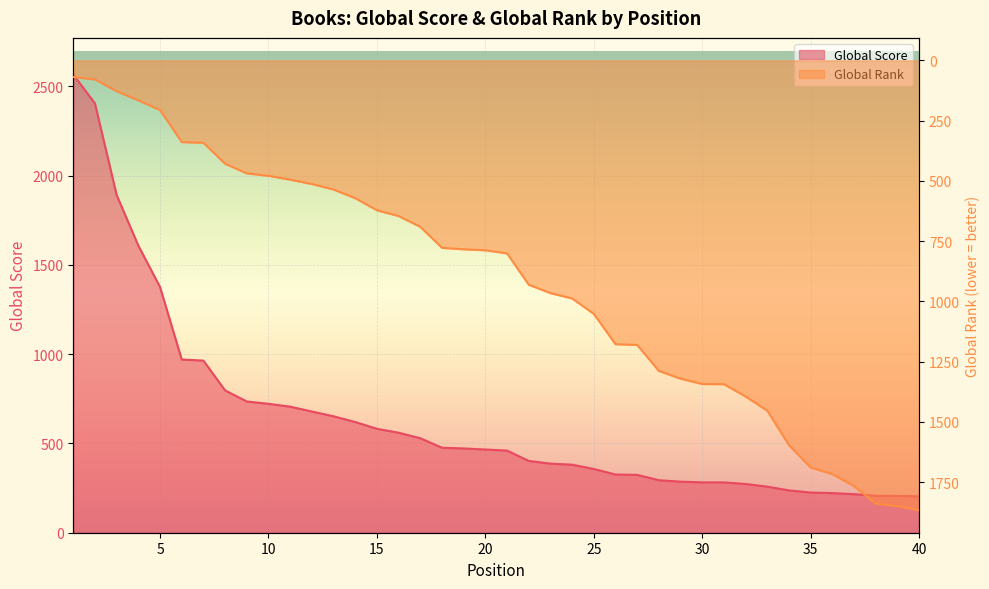

Which series has the largest range (max minus min)?

Global Score